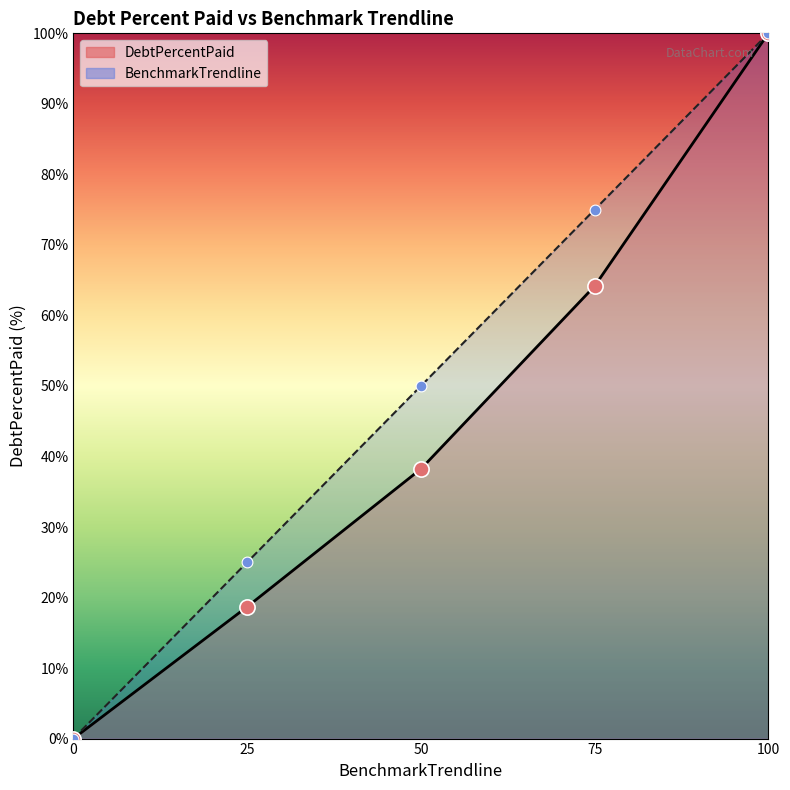

Is the value of BenchmarkTrendline at 0 greater than the value of DebtPercentPaid at 75?

No